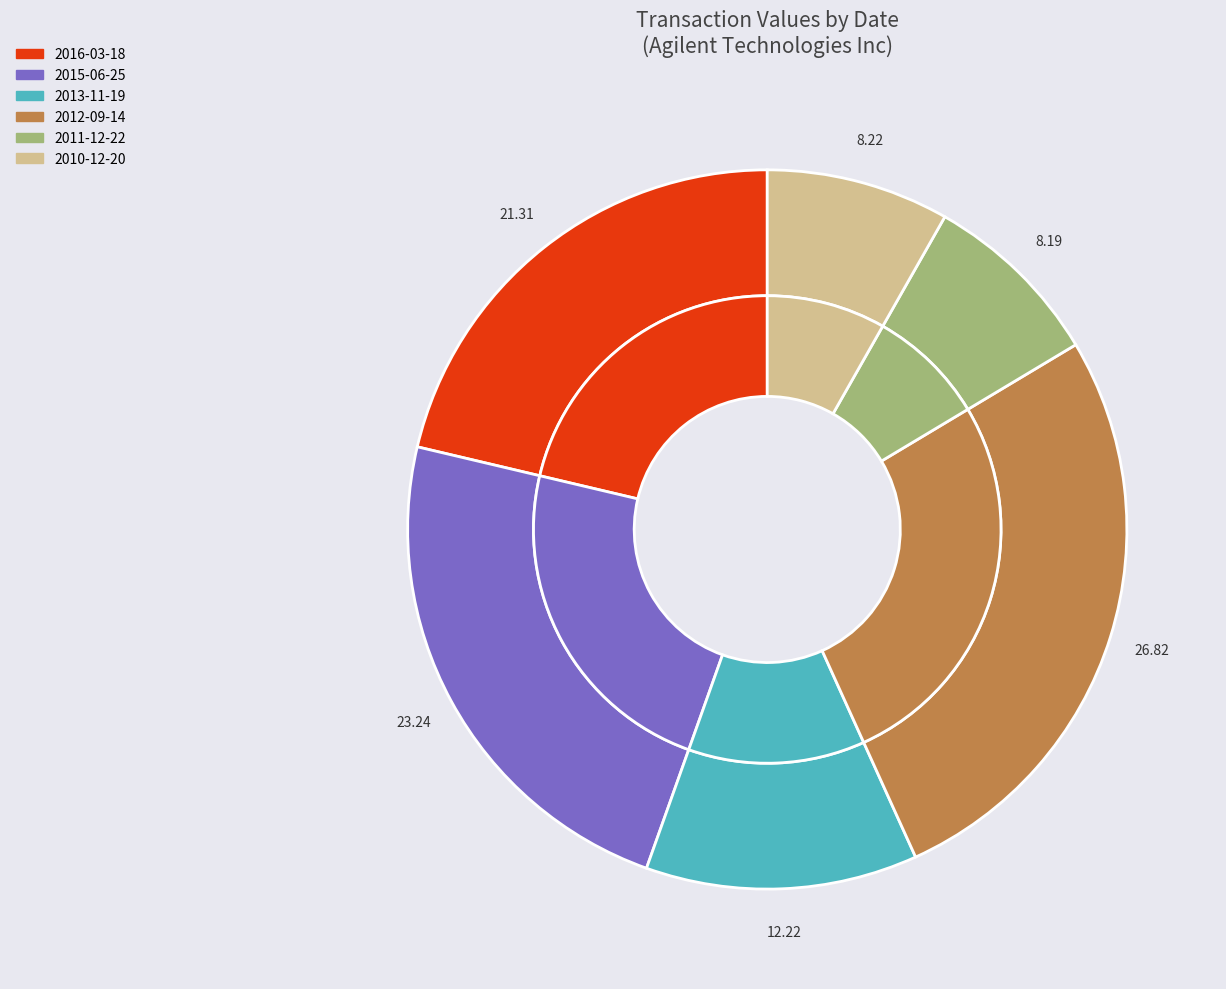

Combined, do 2013-11-19 and 2010-12-20 account for over 50%?

No